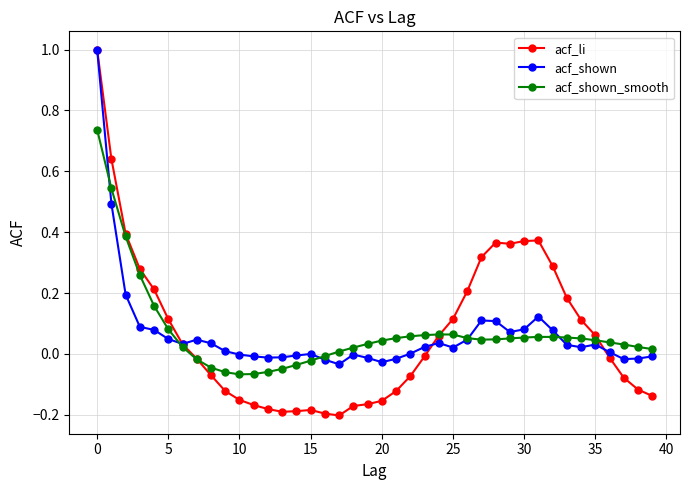

What is the maximum value shown in the chart?

1.0